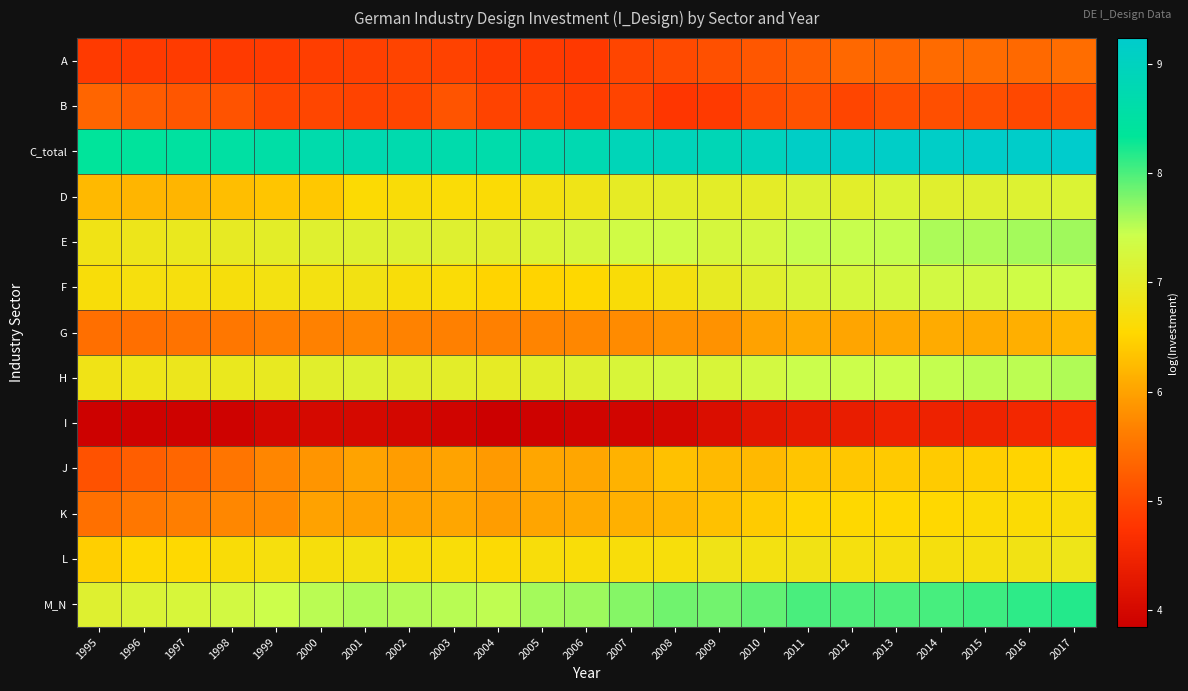

Reading right to left, list all the values displayed in this chart.

A: 2017=5.4	2016=5.4	2015=5.4	2014=5.4	2013=5.4	2012=5.4	2011=5.3	2010=5.2	2009=5.1	2008=5.0	2007=5.0	2006=4.8	2005=4.8	2004=4.8	2003=4.9	2002=5.0	2001=4.9	2000=4.9	1999=4.8	1998=4.8	1997=4.9	1996=4.8	1995=4.8
B: 2017=5.0	2016=5.0	2015=5.1	2014=5.1	2013=5.1	2012=5.0	2011=5.1	2010=5.0	2009=4.8	2008=4.8	2007=5.0	2006=4.9	2005=4.9	2004=5.0	2003=5.1	2002=5.0	2001=4.9	2000=5.0	1999=5.0	1998=5.1	1997=5.2	1996=5.2	1995=5.3
C_total: 2017=9.2	2016=9.2	2015=9.2	2014=9.2	2013=9.2	2012=9.1	2011=9.1	2010=9.0	2009=8.9	2008=8.9	2007=8.9	2006=8.8	2005=8.7	2004=8.6	2003=8.7	2002=8.7	2001=8.7	2000=8.7	1999=8.6	1998=8.5	1997=8.5	1996=8.4	1995=8.4
D: 2017=7.2	2016=7.1	2015=7.1	2014=7.1	2013=7.2	2012=7.0	2011=7.1	2010=7.0	2009=7.0	2008=7.0	2007=7.0	2006=6.8	2005=6.7	2004=6.6	2003=6.6	2002=6.6	2001=6.6	2000=6.4	1999=6.3	1998=6.3	1997=6.2	1996=6.2	1995=6.2
E: 2017=7.6	2016=7.6	2015=7.6	2014=7.6	2013=7.5	2012=7.5	2011=7.5	2010=7.3	2009=7.3	2008=7.4	2007=7.4	2006=7.3	2005=7.2	2004=7.1	2003=7.1	2002=7.1	2001=7.1	2000=7.1	1999=7.0	1998=7.0	1997=6.9	1996=6.9	1995=6.8
F: 2017=7.4	2016=7.4	2015=7.3	2014=7.3	2013=7.3	2012=7.3	2011=7.2	2010=7.1	2009=6.9	2008=6.7	2007=6.6	2006=6.5	2005=6.5	2004=6.5	2003=6.6	2002=6.7	2001=6.8	2000=6.7	1999=6.7	1998=6.7	1997=6.7	1996=6.7	1995=6.7
G: 2017=6.2	2016=6.1	2015=6.1	2014=6.1	2013=6.0	2012=6.0	2011=6.1	2010=6.0	2009=5.8	2008=5.8	2007=5.8	2006=5.7	2005=5.7	2004=5.6	2003=5.6	2002=5.7	2001=5.7	2000=5.7	1999=5.6	1998=5.5	1997=5.5	1996=5.5	1995=5.4
H: 2017=7.6	2016=7.5	2015=7.5	2014=7.5	2013=7.4	2012=7.4	2011=7.4	2010=7.3	2009=7.2	2008=7.3	2007=7.2	2006=7.1	2005=7.1	2004=7.0	2003=7.0	2002=7.1	2001=7.1	2000=7.1	1999=6.9	1998=6.9	1997=6.9	1996=6.8	1995=6.8
I: 2017=4.6	2016=4.5	2015=4.5	2014=4.5	2013=4.4	2012=4.4	2011=4.3	2010=4.2	2009=4.1	2008=4.0	2007=3.9	2006=3.9	2005=3.9	2004=3.8	2003=3.9	2002=4.0	2001=4.0	2000=4.0	1999=4.0	1998=3.9	1997=3.9	1996=3.9	1995=3.9
J: 2017=6.6	2016=6.5	2015=6.4	2014=6.4	2013=6.4	2012=6.4	2011=6.3	2010=6.2	2009=6.2	2008=6.3	2007=6.2	2006=6.0	2005=6.0	2004=5.9	2003=6.0	2002=6.0	2001=6.0	2000=5.9	1999=5.7	1998=5.5	1997=5.4	1996=5.3	1995=5.1
K: 2017=6.6	2016=6.6	2015=6.6	2014=6.5	2013=6.5	2012=6.5	2011=6.5	2010=6.4	2009=6.3	2008=6.2	2007=6.1	2006=6.1	2005=6.0	2004=5.9	2003=6.0	2002=6.0	2001=6.0	2000=6.0	1999=5.8	1998=5.7	1997=5.6	1996=5.6	1995=5.5
L: 2017=6.8	2016=6.8	2015=6.7	2014=6.7	2013=6.7	2012=6.7	2011=6.8	2010=6.7	2009=6.8	2008=6.7	2007=6.7	2006=6.6	2005=6.7	2004=6.6	2003=6.6	2002=6.6	2001=6.7	2000=6.7	1999=6.7	1998=6.6	1997=6.6	1996=6.6	1995=6.5
M_N: 2017=8.2	2016=8.1	2015=8.1	2014=8.0	2013=8.0	2012=8.0	2011=8.0	2010=7.9	2009=7.8	2008=7.8	2007=7.7	2006=7.6	2005=7.6	2004=7.5	2003=7.5	2002=7.5	2001=7.6	2000=7.5	1999=7.4	1998=7.3	1997=7.2	1996=7.2	1995=7.1